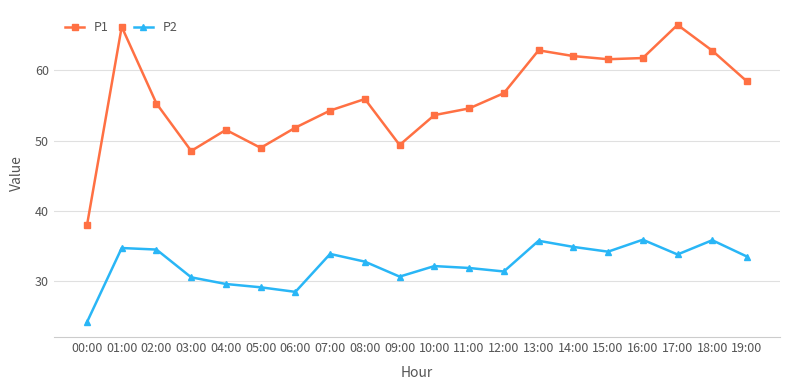

Which category has the lowest value across all series?

00:00